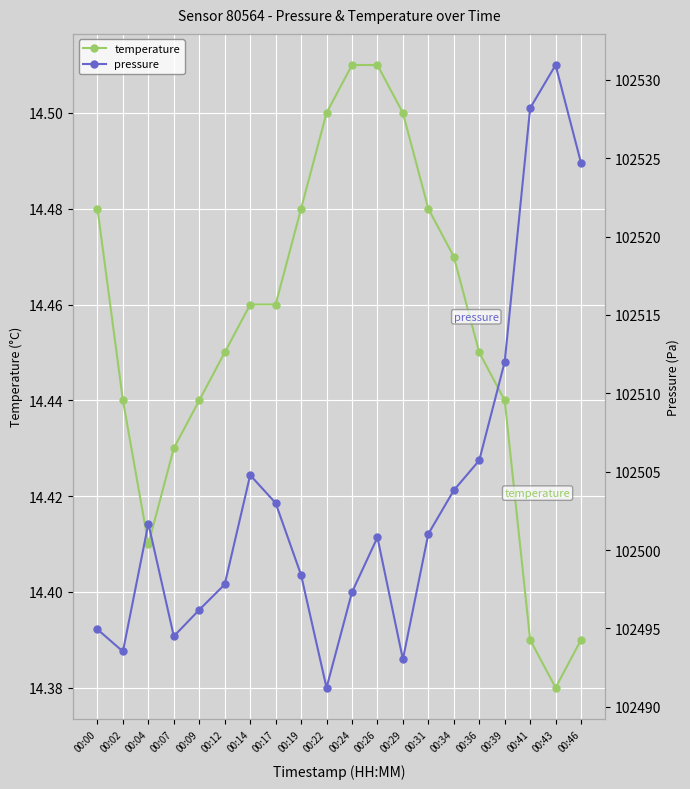

True or false: pressure and temperature intersect in this chart.

False